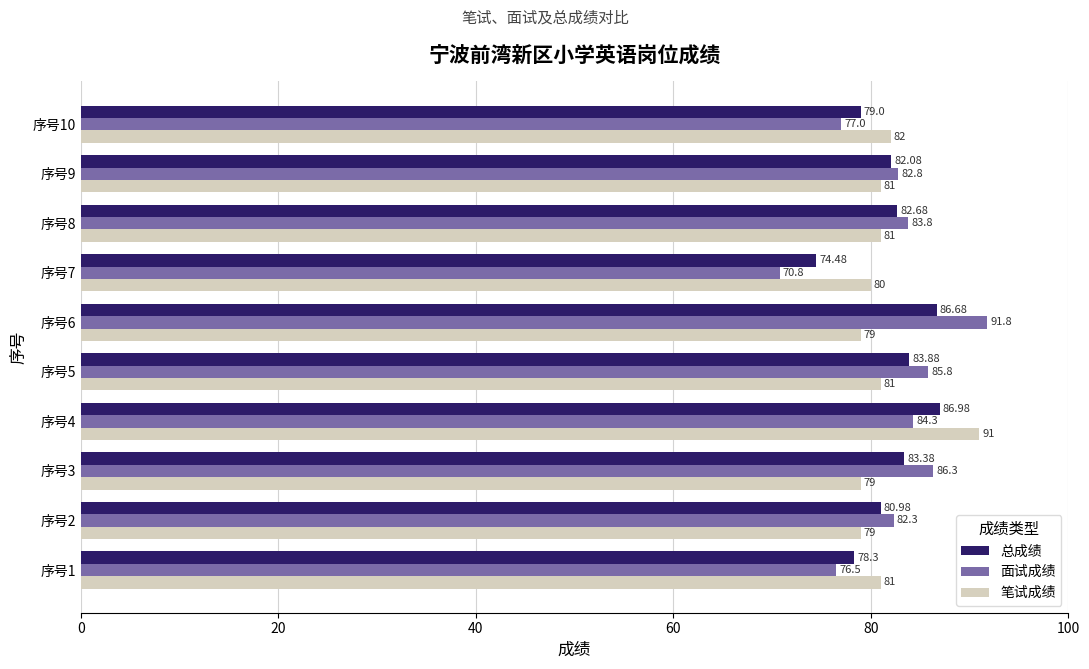

Which series has the largest range (max minus min)?

面试成绩